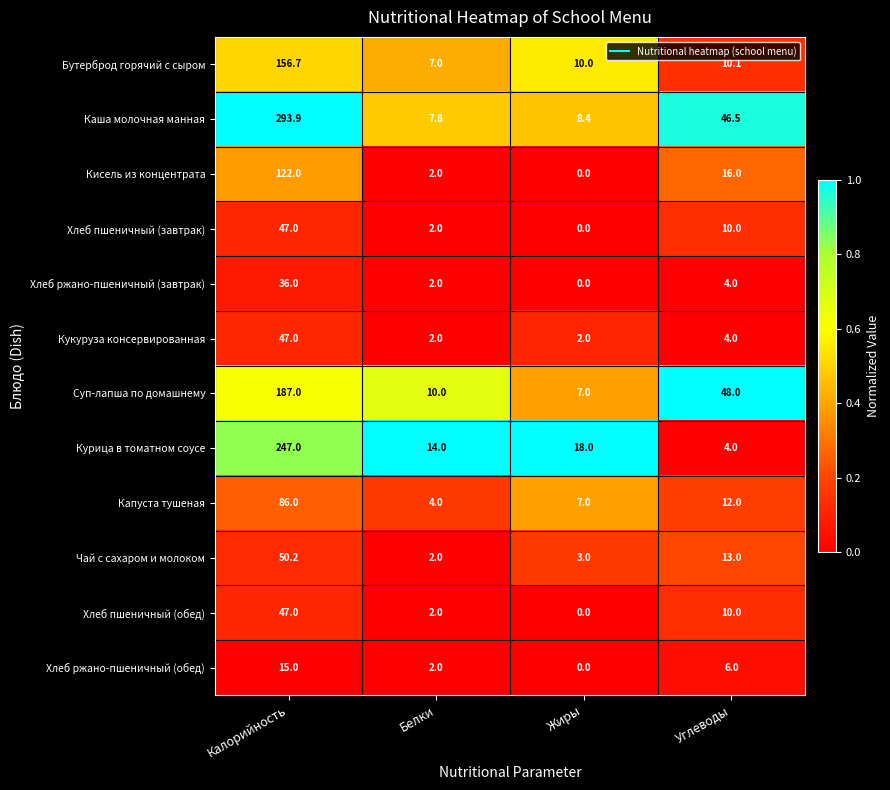

What is the total value across all series at Углеводы?

183.6